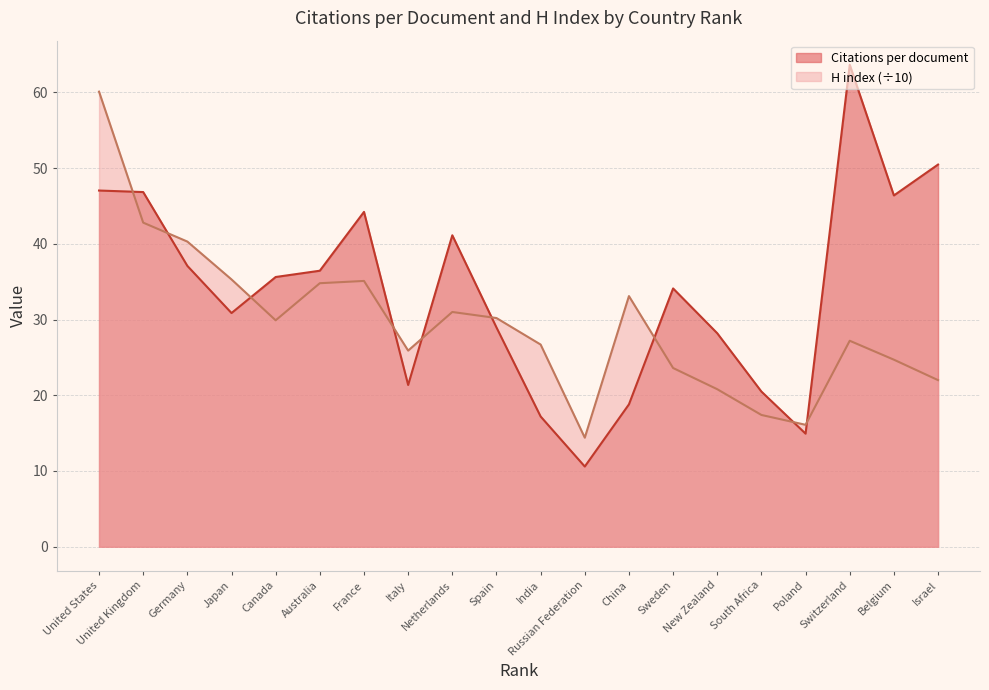

Reading left to right, extract all data points from this chart.

Citations per document: United States=47.0	United Kingdom=46.8	Germany=37.1	Japan=30.9	Canada=35.6	Australia=36.5	France=44.2	Italy=21.4	Netherlands=41.1	Spain=29.0	India=17.2	Russian Federation=10.6	China=18.8	Sweden=34.1	New Zealand=28.2	South Africa=20.5	Poland=14.9	Switzerland=63.6	Belgium=46.4	Israel=50.5
H index: United States=60.1	United Kingdom=42.8	Germany=40.3	Japan=35.3	Canada=29.9	Australia=34.8	France=35.1	Italy=25.9	Netherlands=31.0	Spain=30.2	India=26.7	Russian Federation=14.4	China=33.1	Sweden=23.6	New Zealand=20.8	South Africa=17.4	Poland=16.1	Switzerland=27.2	Belgium=24.7	Israel=22.0